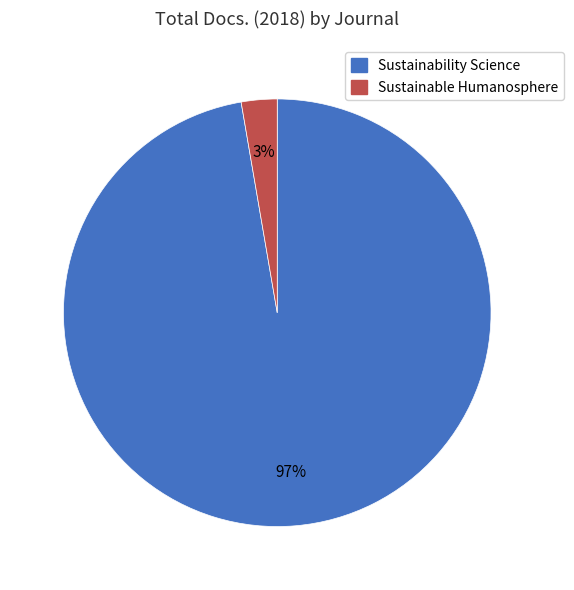

Combined, do Sustainable Humanosphere and Sustainability Science account for over 50%?

Yes